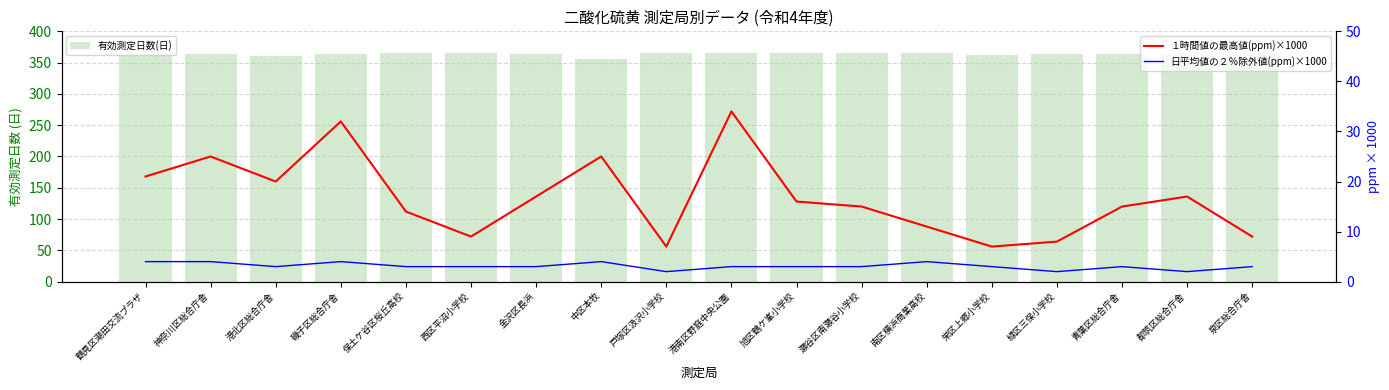

What value does the １時間値の最高値(ppm)×1000 series have at 戸塚区汲沢小学校, to the nearest 5?

5